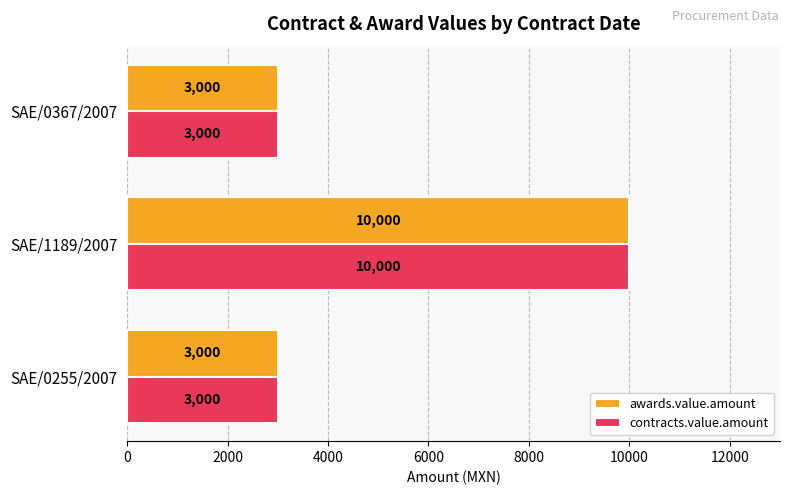

What value does the awards.value.amount series have at SAE/0367/2007, to the nearest 10?

3000